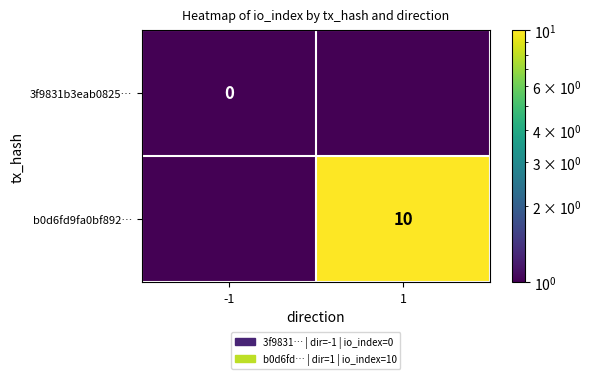

True or false: b0d6fd9fa0bf892… has a value of 10.0 at 1.

True